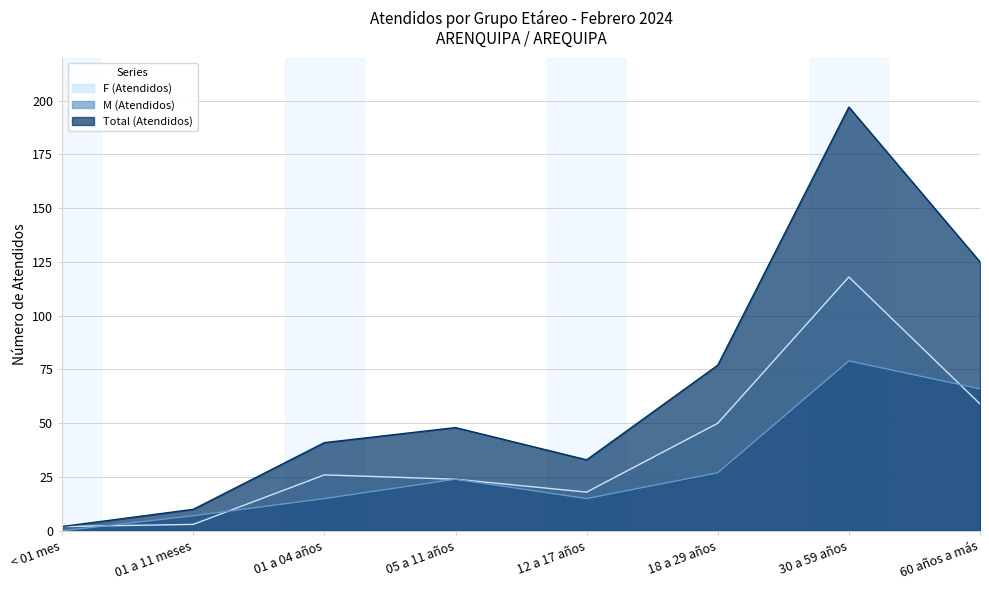

List the series in order of their peak value, highest first.

Total (Atendidos), F (Atendidos), M (Atendidos)